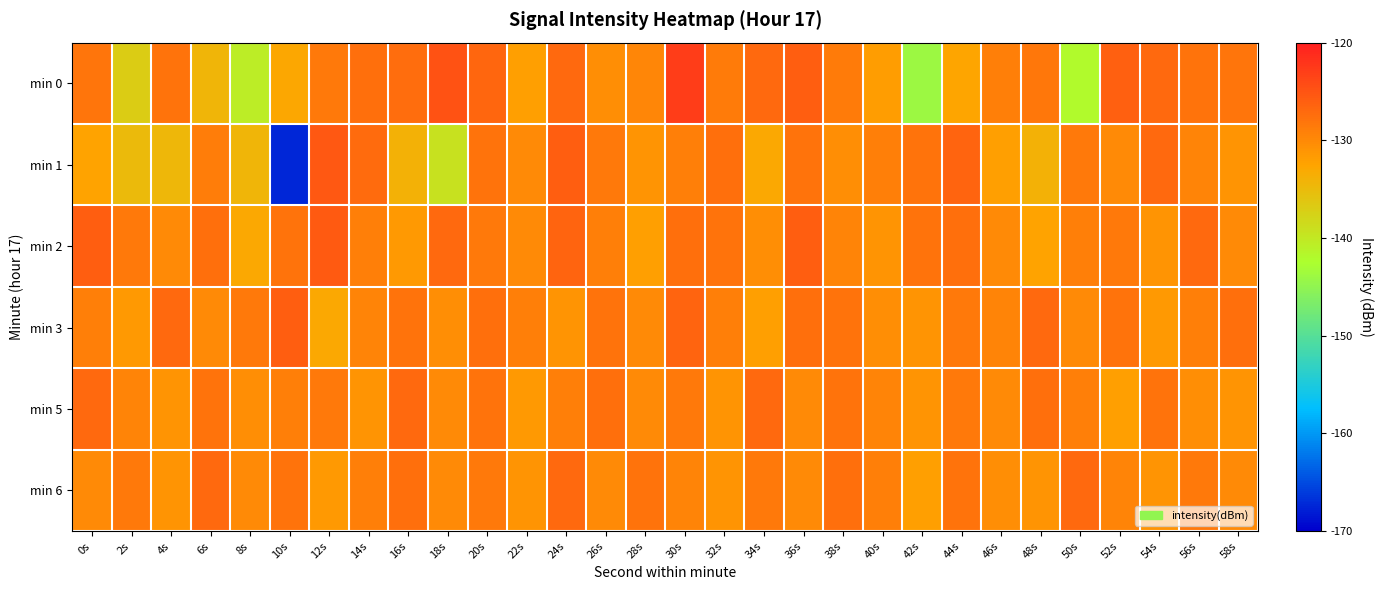

Which label corresponds to the smallest value in the chart?

10s